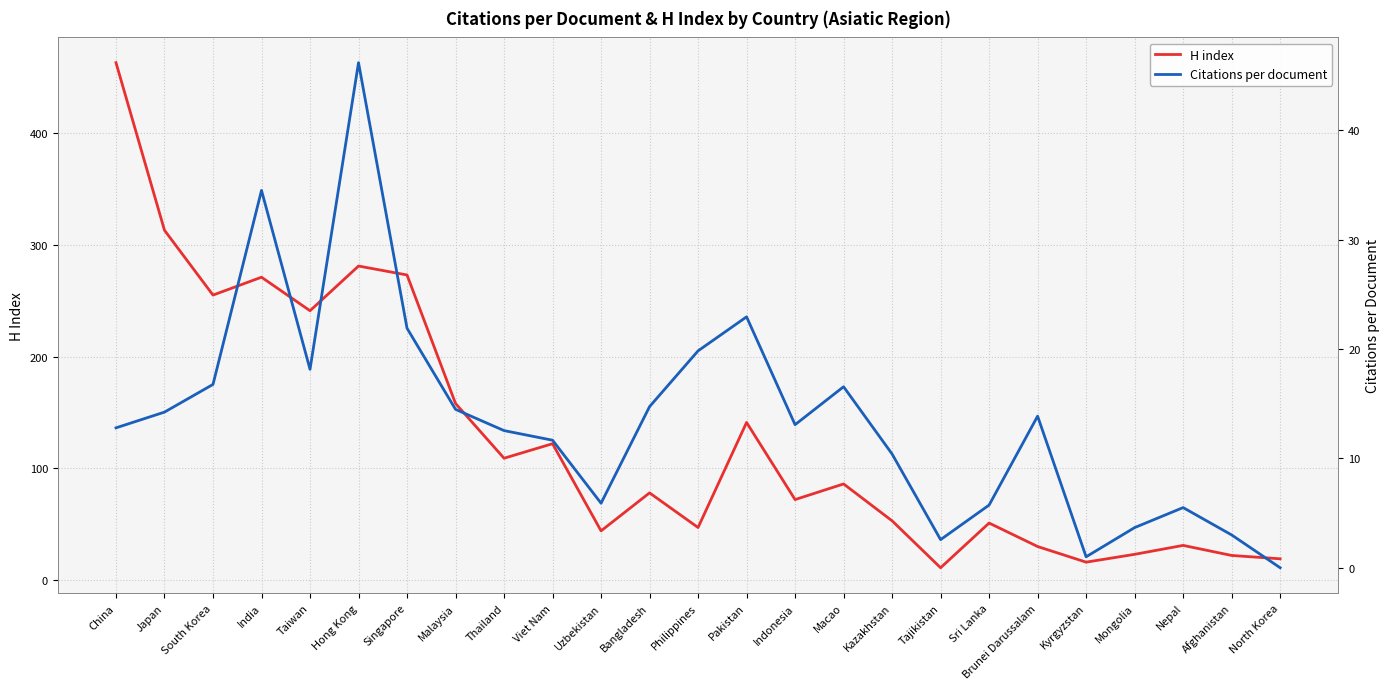

List the series in order of their overall mean, highest first.

H index, Citations per document